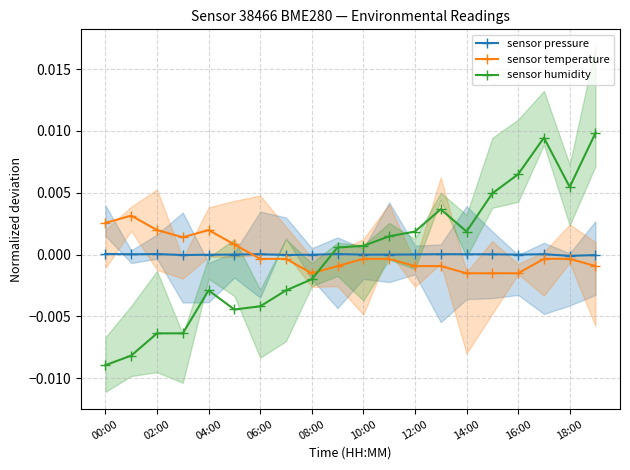

How many times do sensor humidity and sensor temperature cross each other?

1